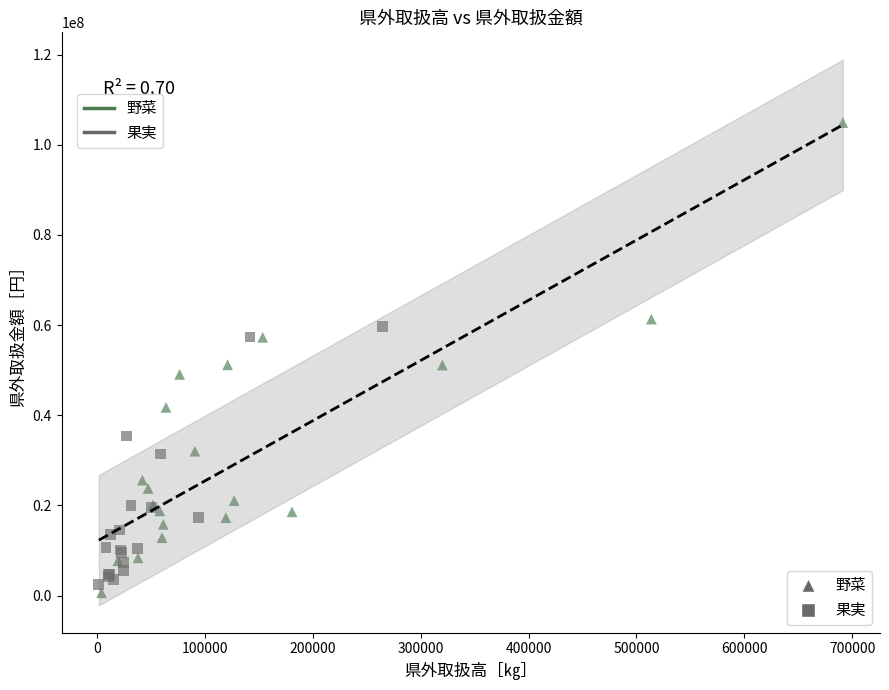

Which series has the widest spread of Y values?

野菜